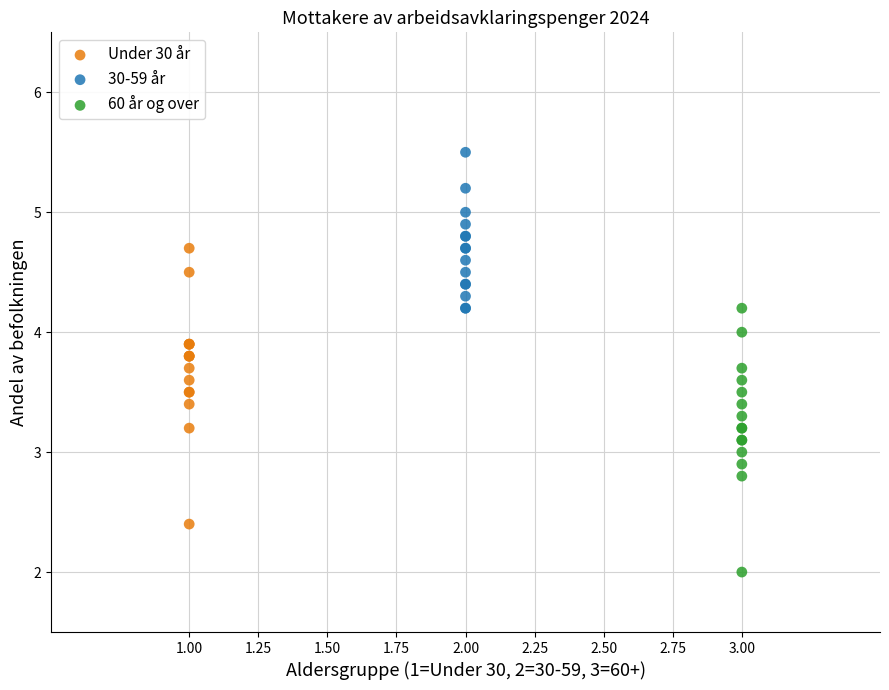

Which series reaches the maximum Y coordinate?

30-59 år